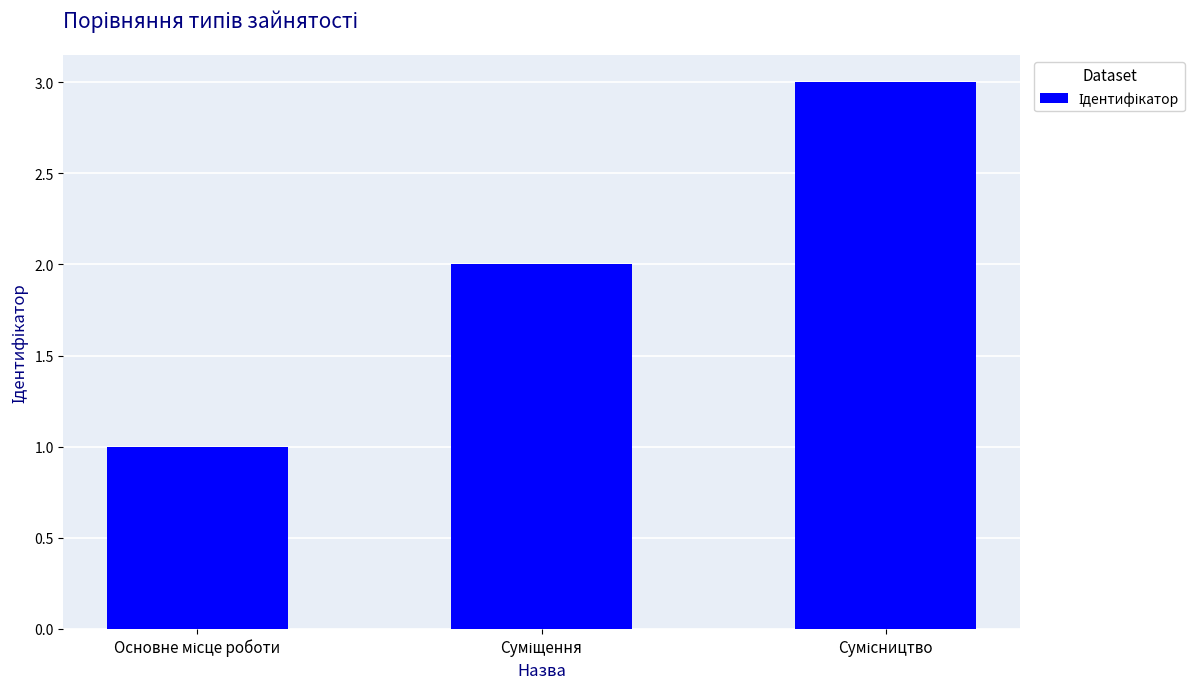

What is the greatest value displayed?

3